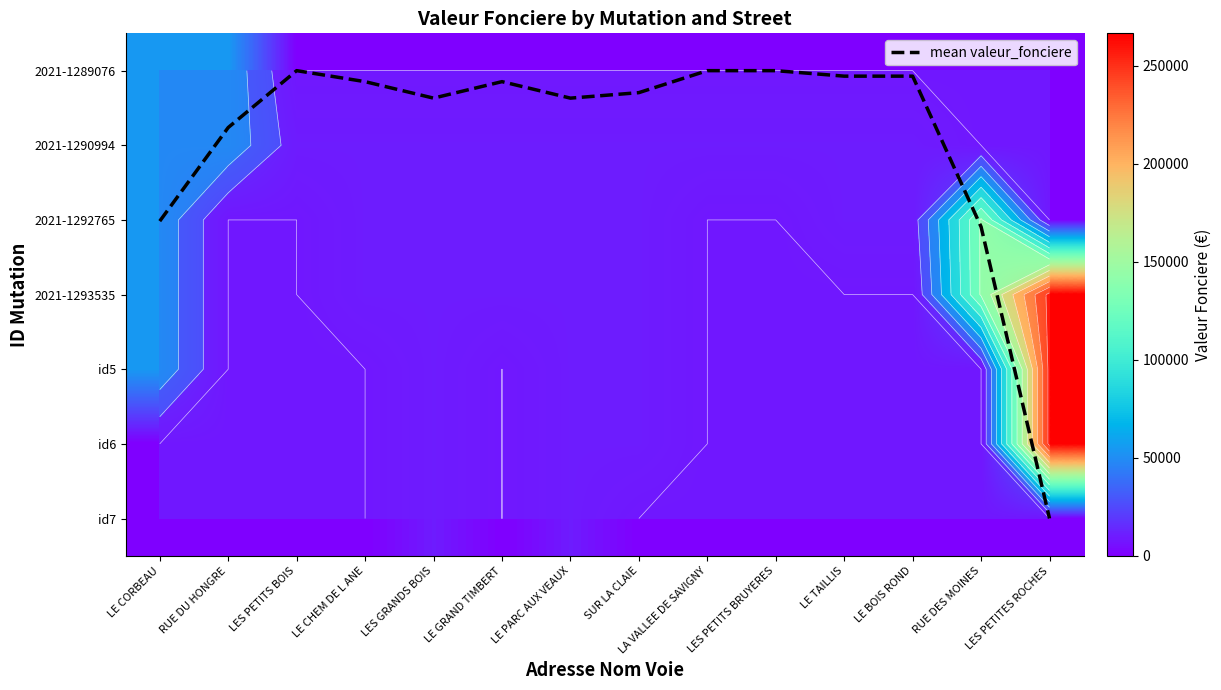

At which category is the sum across all series the highest?

LES PETITES ROCHES